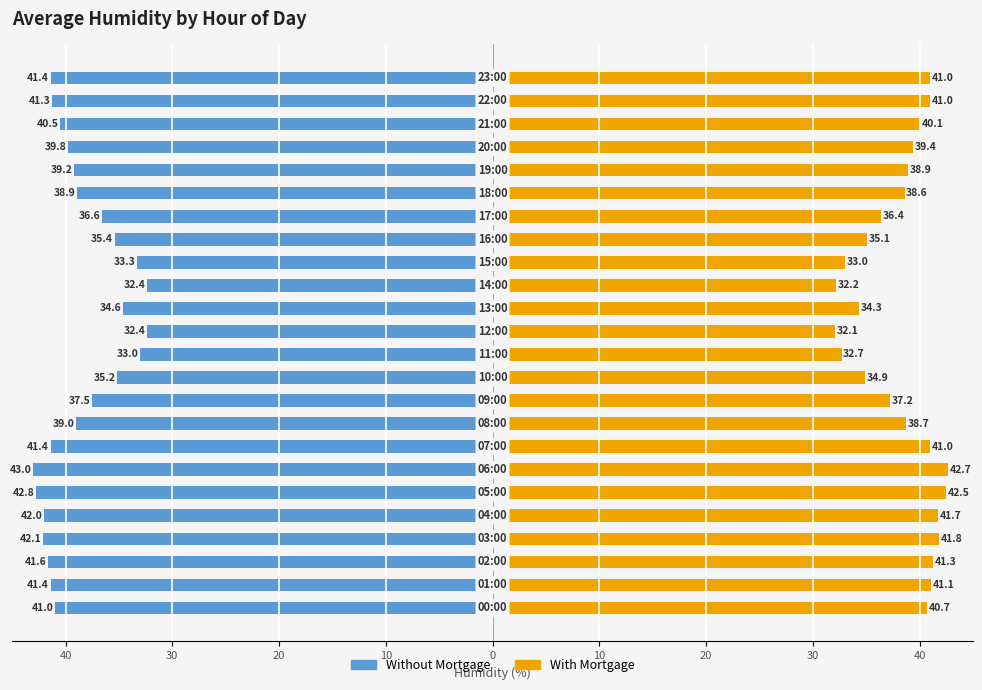

What is the label of the 1st bar from the right?

23